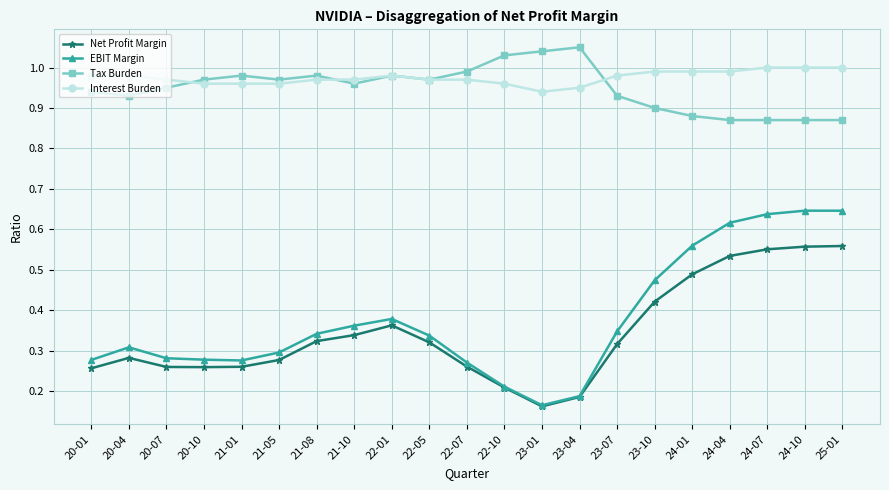

True or false: Net Profit Margin has more than 1 interior local peaks.

True